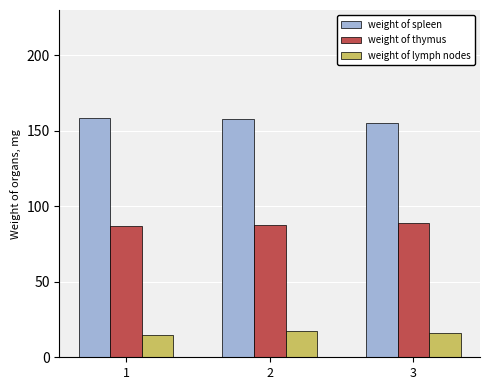

Rank the series by their maximum value, from highest to lowest.

weight of spleen, weight of thymus, weight of lymph nodes